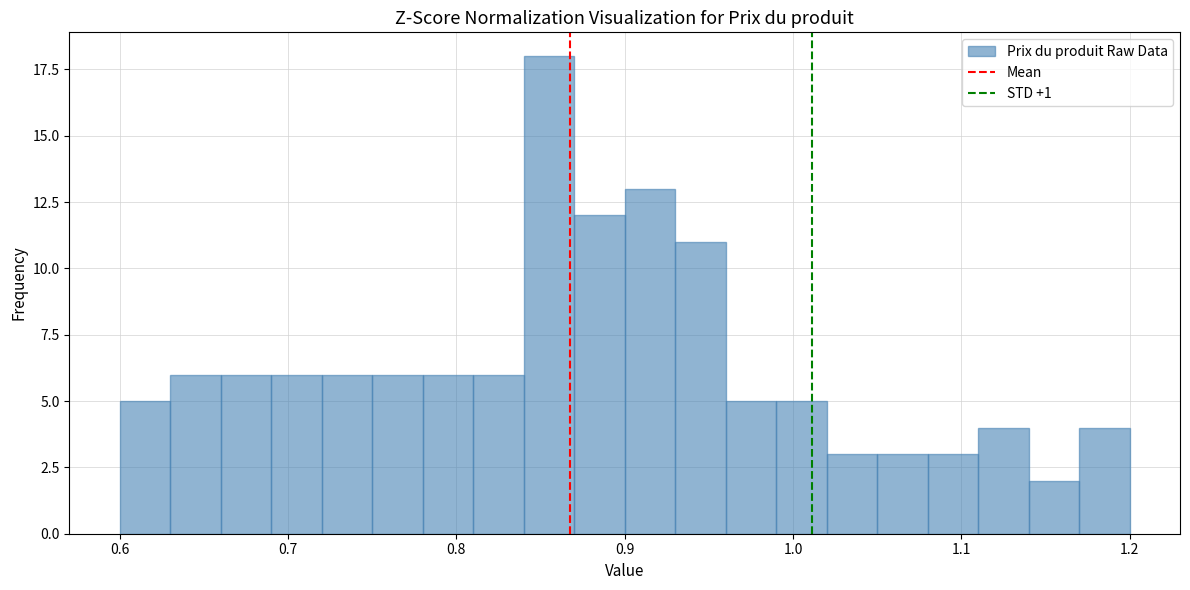

Read against the x-axis, roughly where is the centre of the tallest bar?

0.86